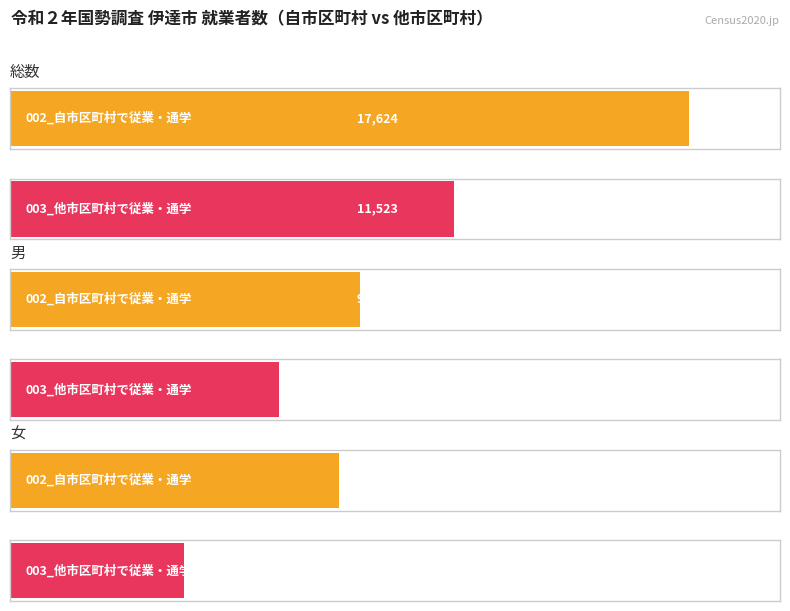

How many series are shown in this chart?

2